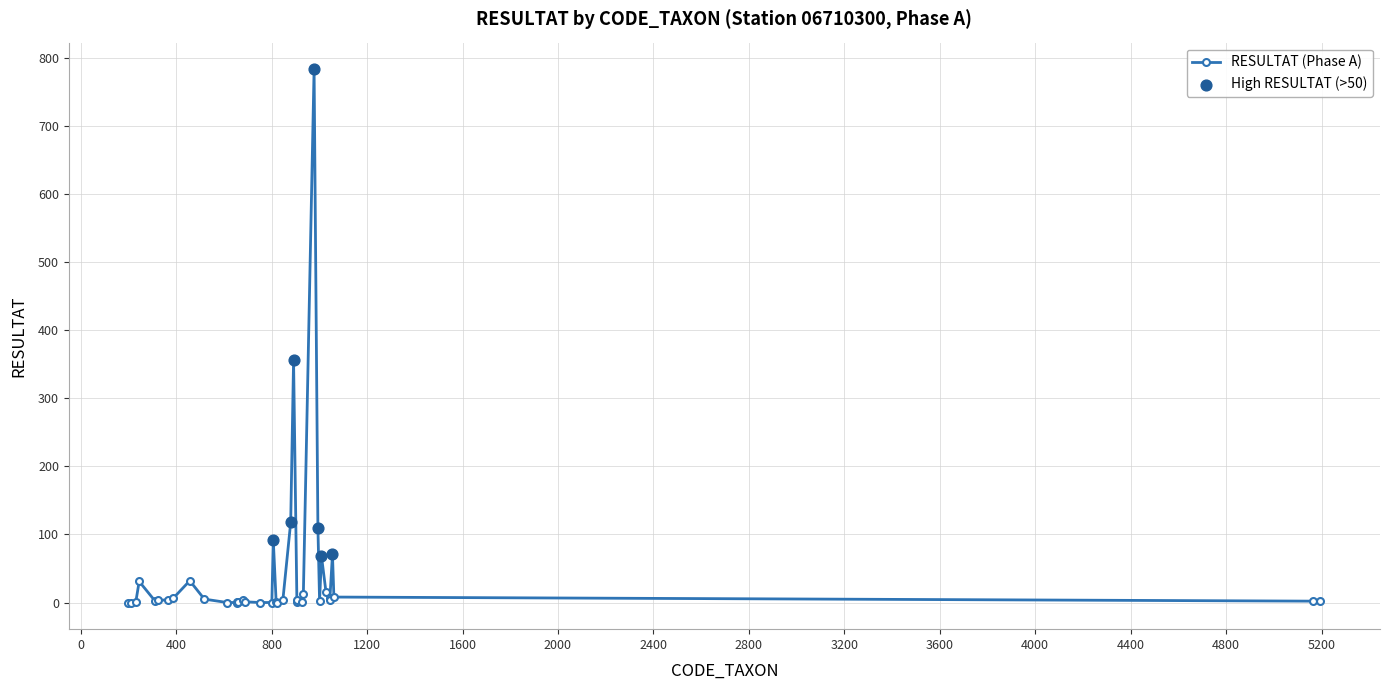

What is the difference between the maximum and second lowest values?

784